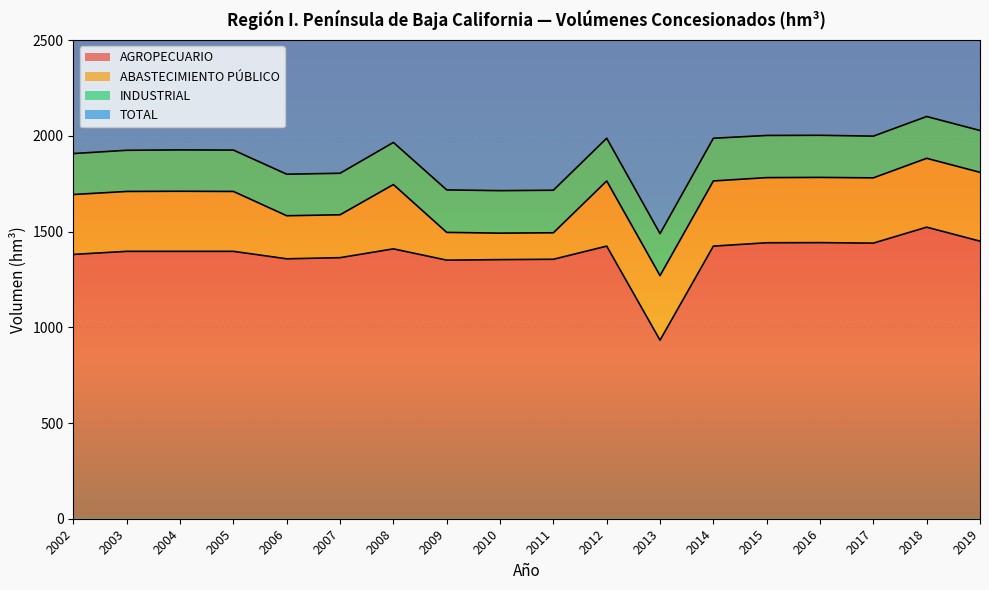

Which category has the lowest value in the AGROPECUARIO series?

2013